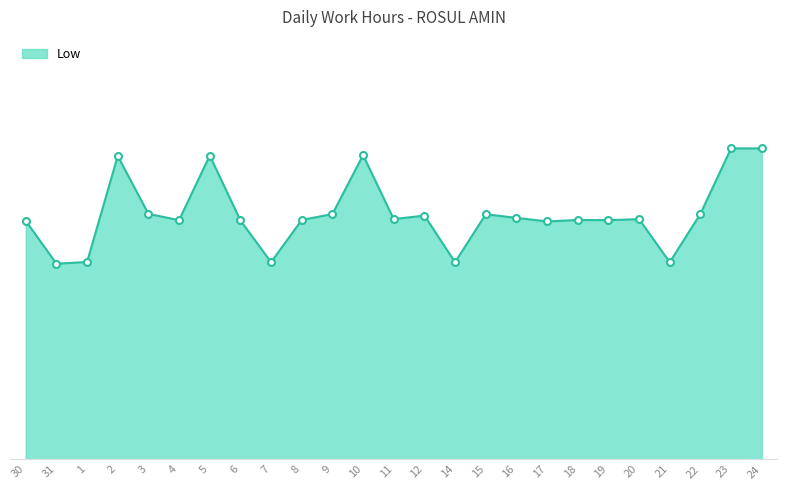

What is the value of the 16th point from the left?

11.6